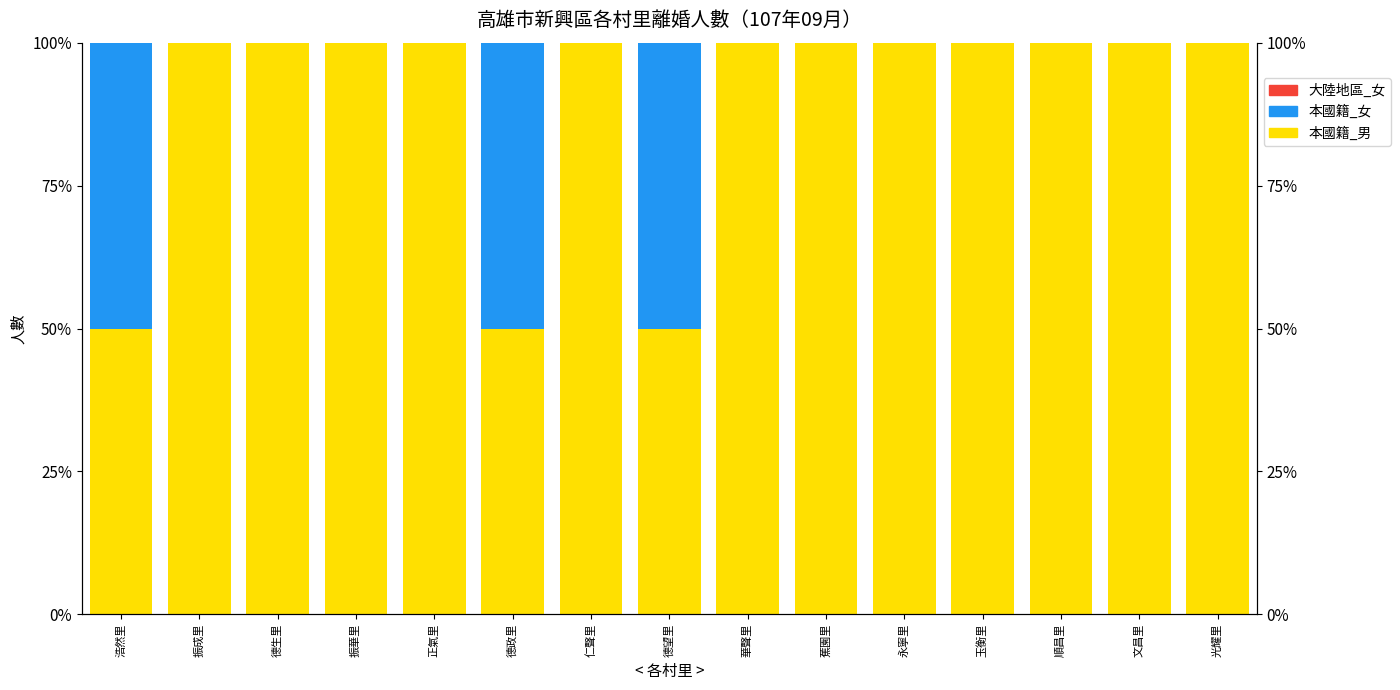

How many bars are there in total?

45